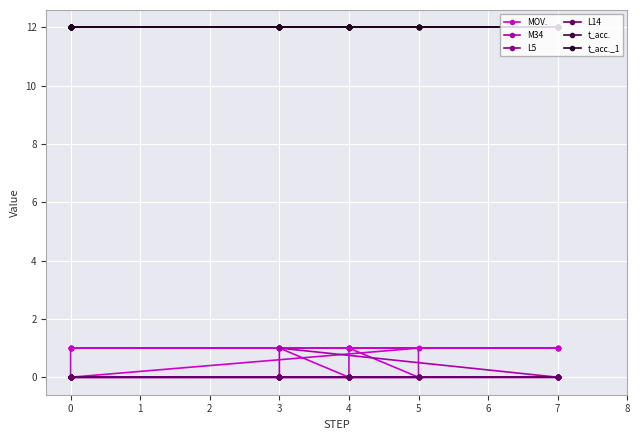

True or false: MOV. and L5 intersect in this chart.

False